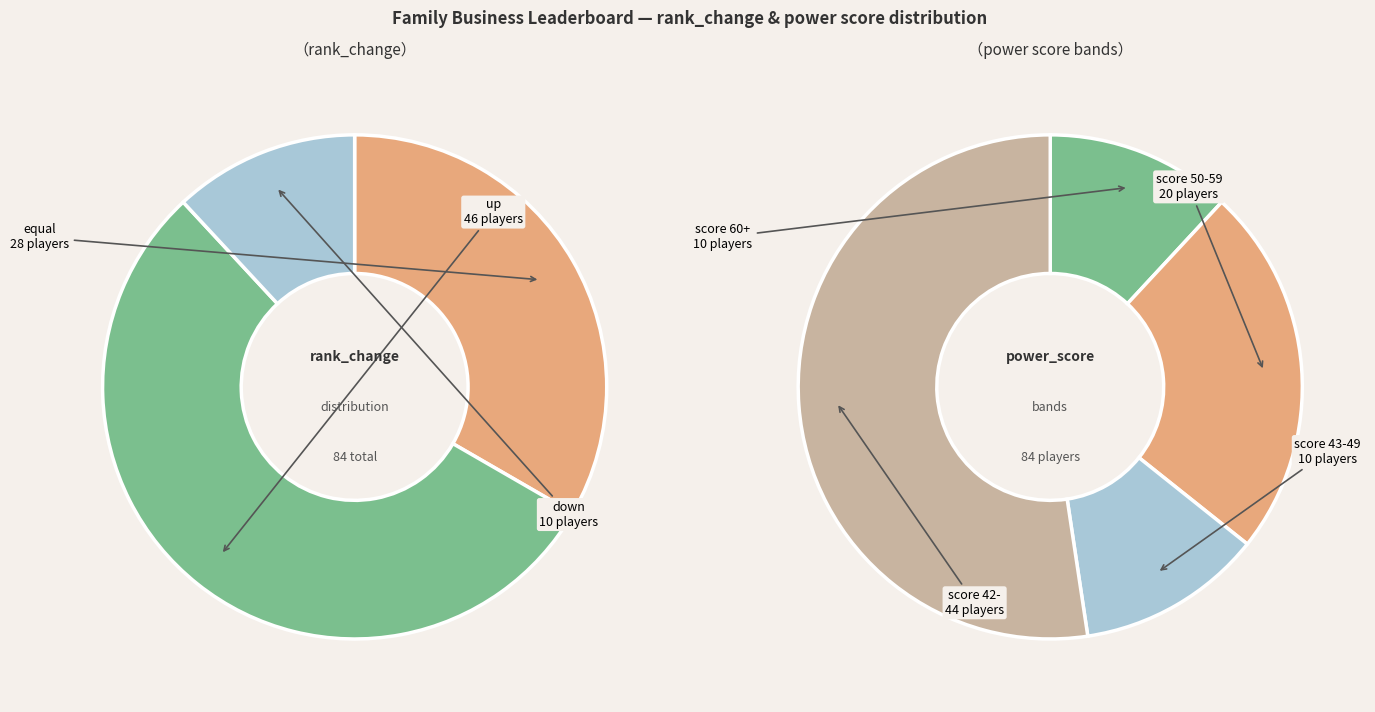

Which slice is the largest?

up